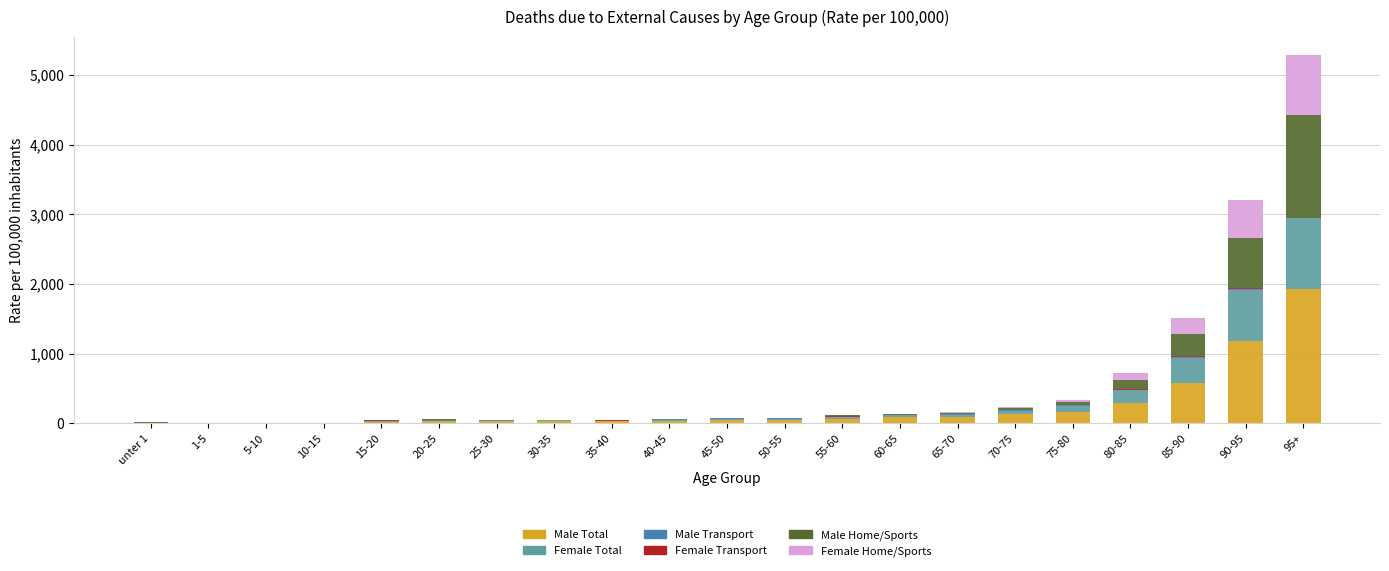

The value of Male Total at 40-45 is 41.1. True or false?

True